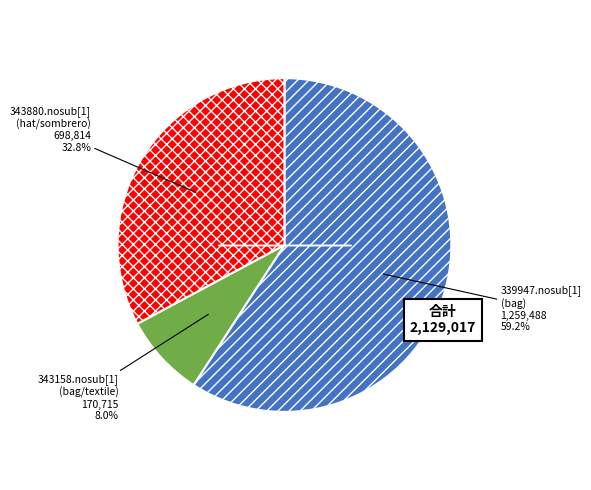

Is there a majority slice in this chart?

Yes